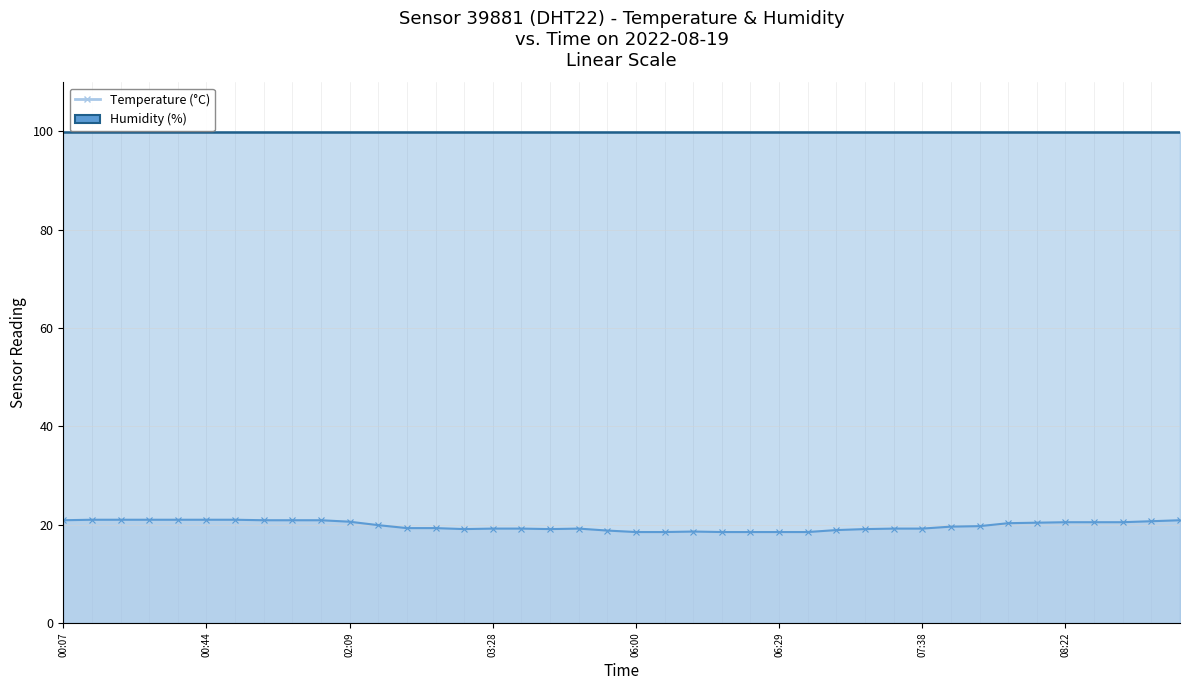

What is the minimum value shown in the chart?

18.5